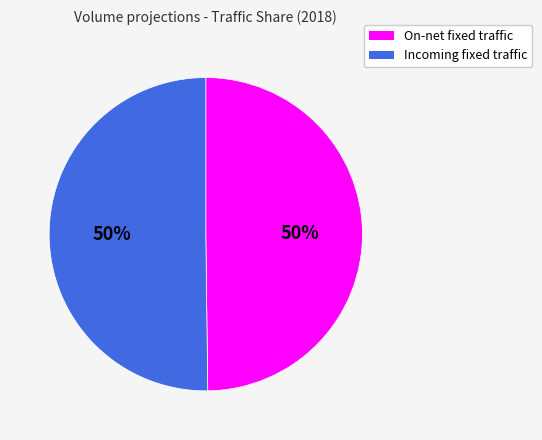

To the nearest percent, what is the average slice percentage?

50%